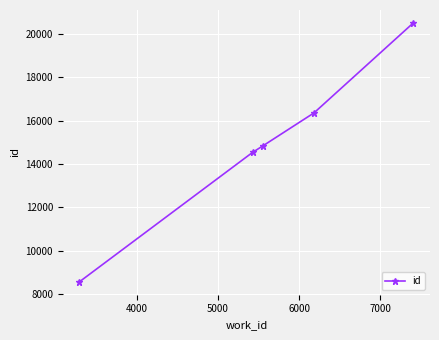

True or false: there are more than 1 points higher than both neighbors.

False